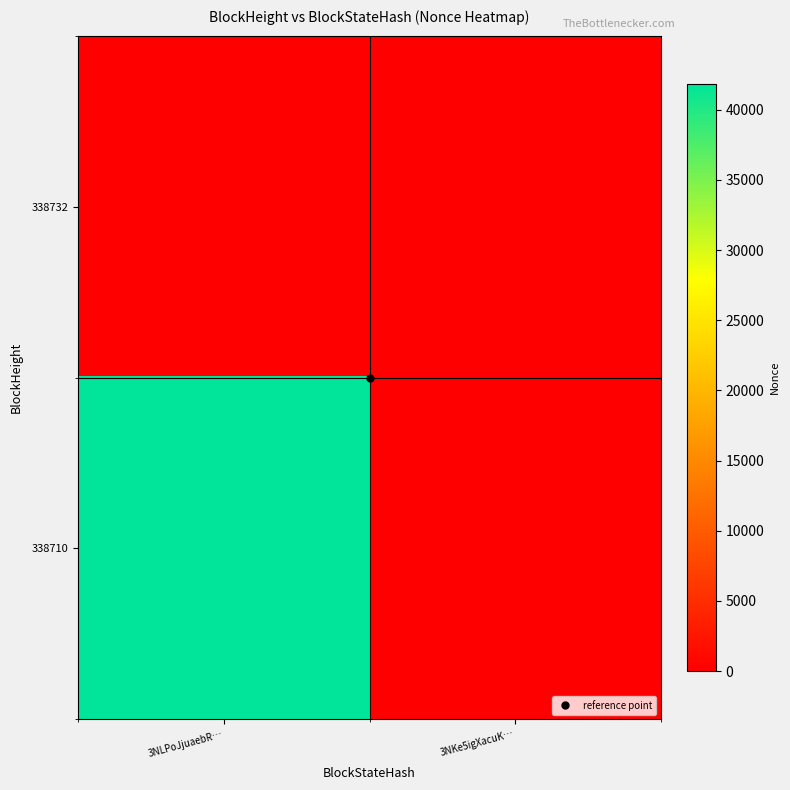

Which category has the lowest value across all series?

3NLPoJjuaebR…